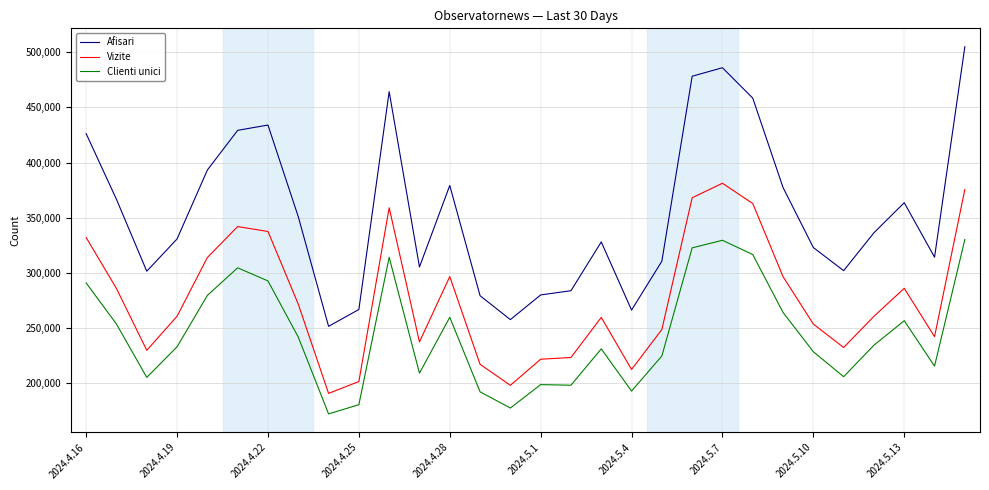

True or false: Vizite and Afisari intersect in this chart.

False